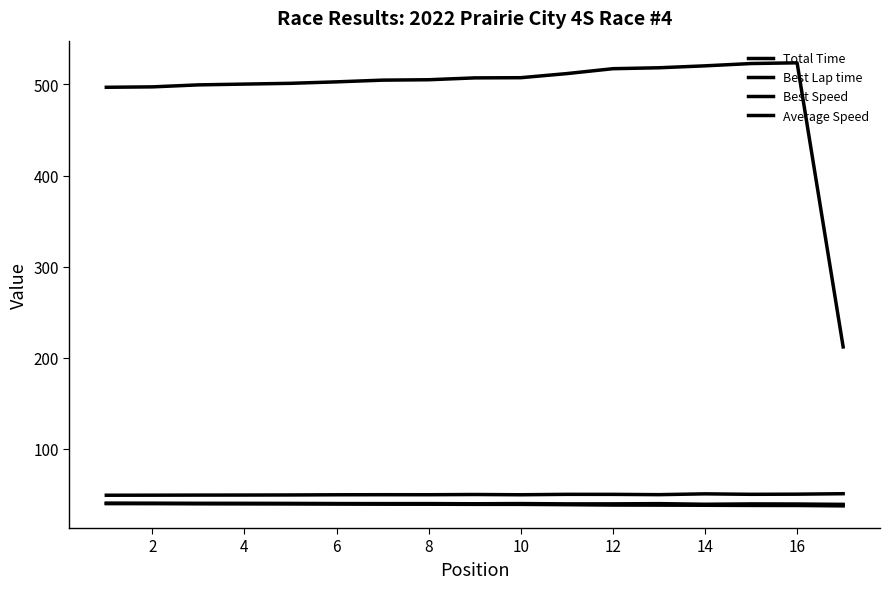

At which category does Best Lap time reach its first local valley?

8